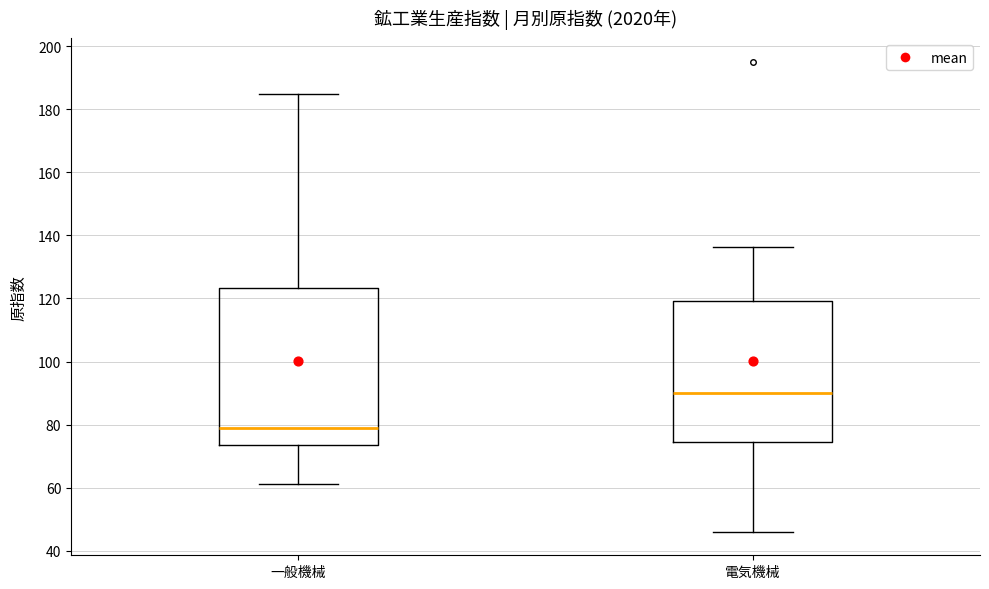

Which box's median line is the highest?

電気機械